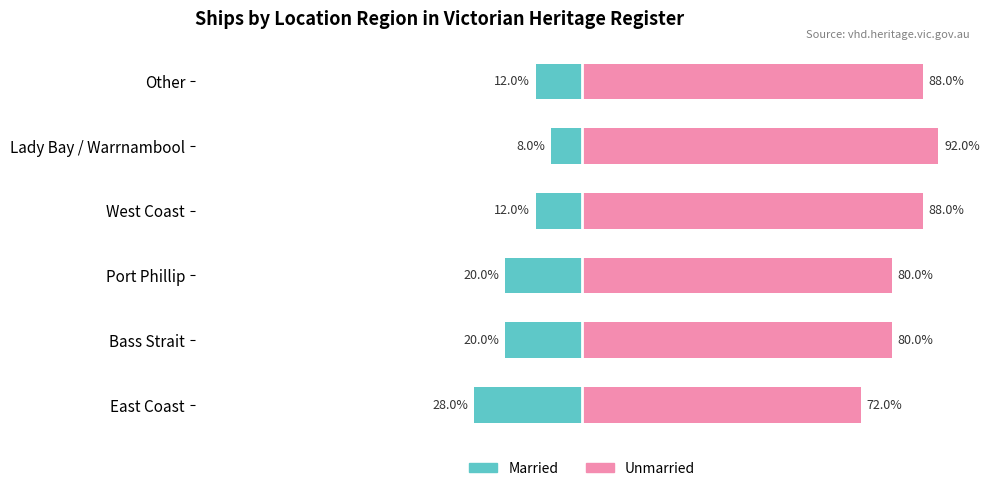

Are the bars grouped side by side (vs. stacked)?

Yes